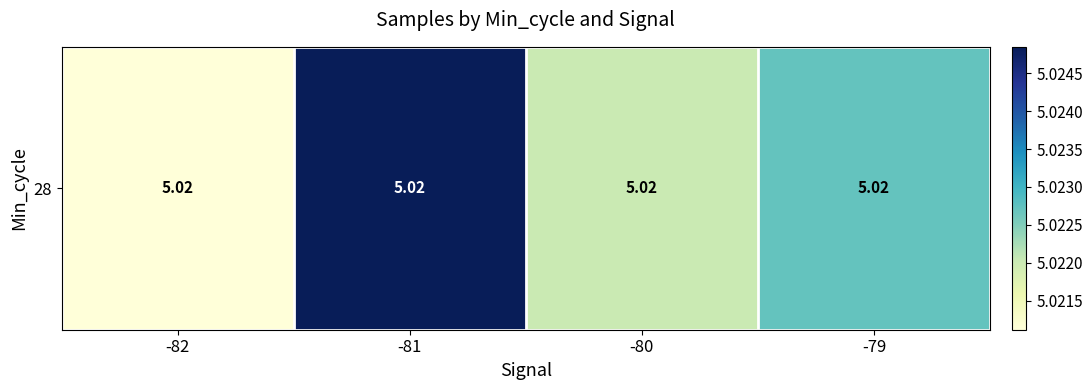

True or false: the data shows 7.9 at -82.

False